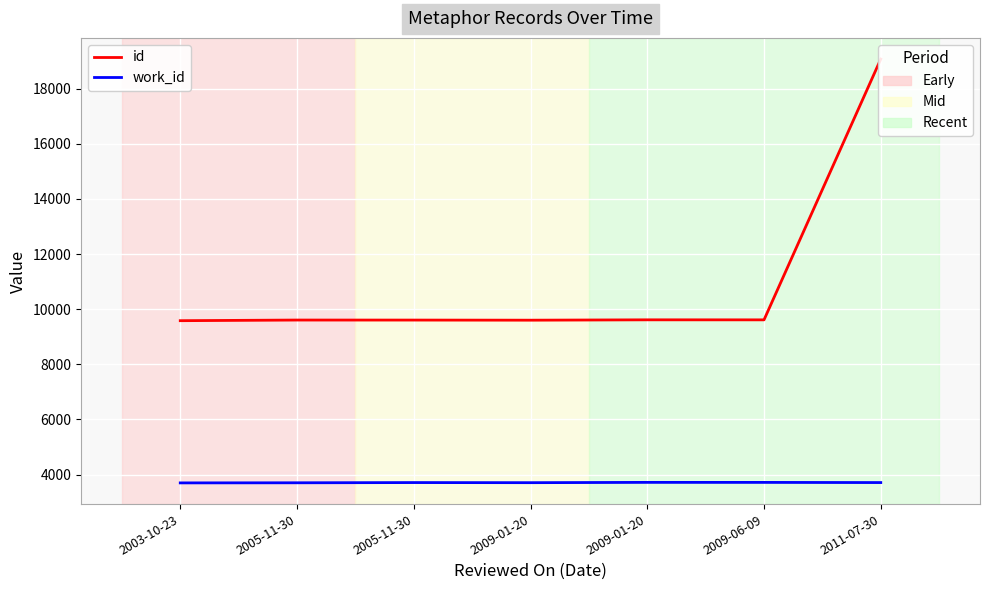

Between 2009-01-20 and 2009-01-20, which series saw the biggest shift?

id